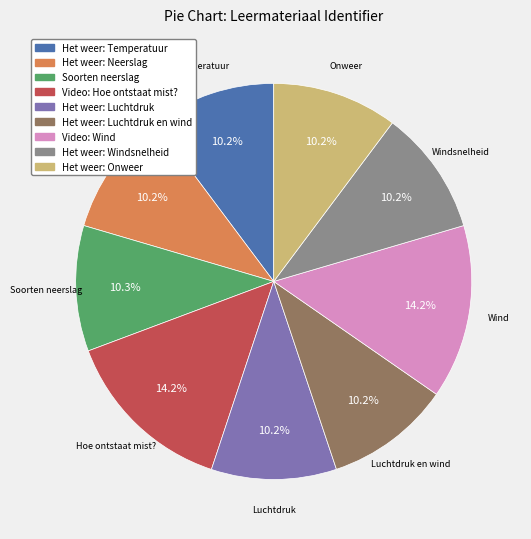

Is there any slice that represents more than half of the pie?

No